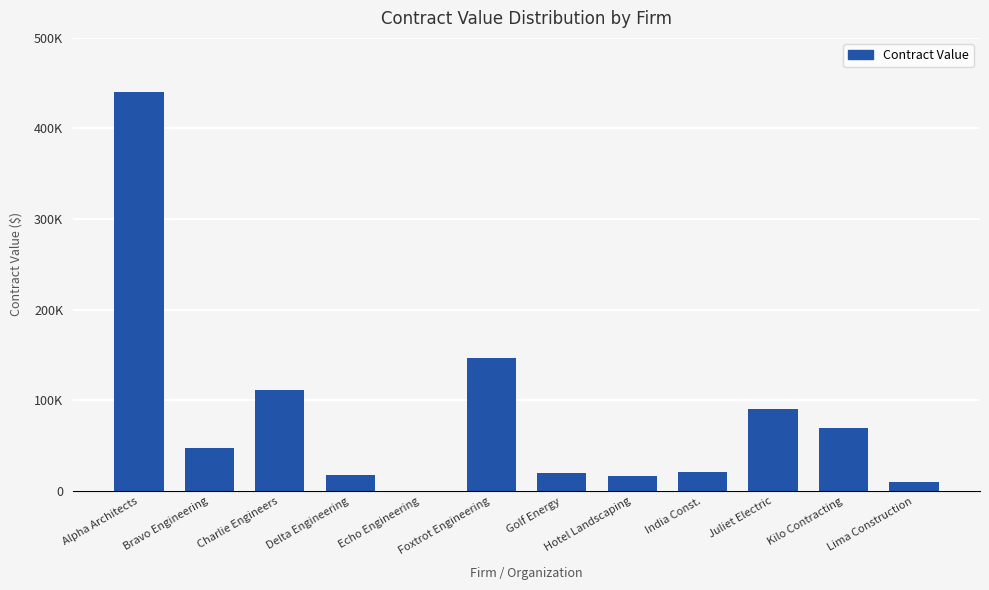

Where does the data first go above 47500?

Alpha Architects